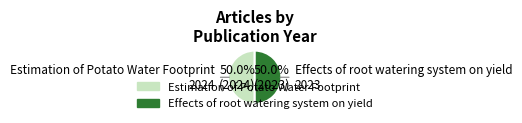

Approximately how many times larger is the value at Effects of root watering system on yield compared to Estimation of Potato Water Footprint?

1.0